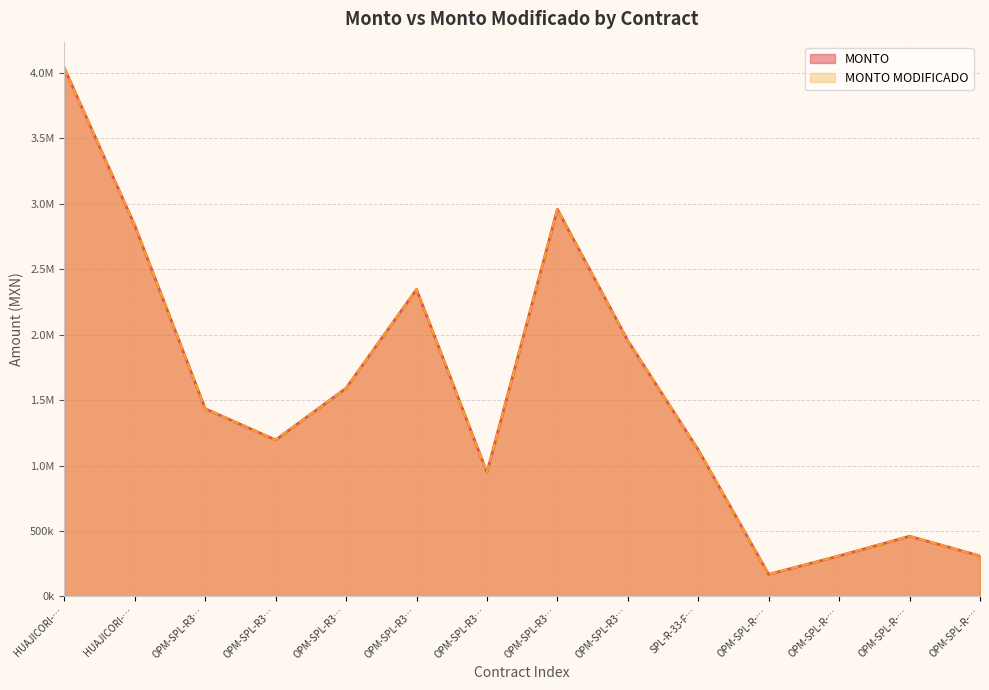

At OPM-SPL-R3…, list the series in order from largest to smallest.

MONTO, MONTO MODIFICADO